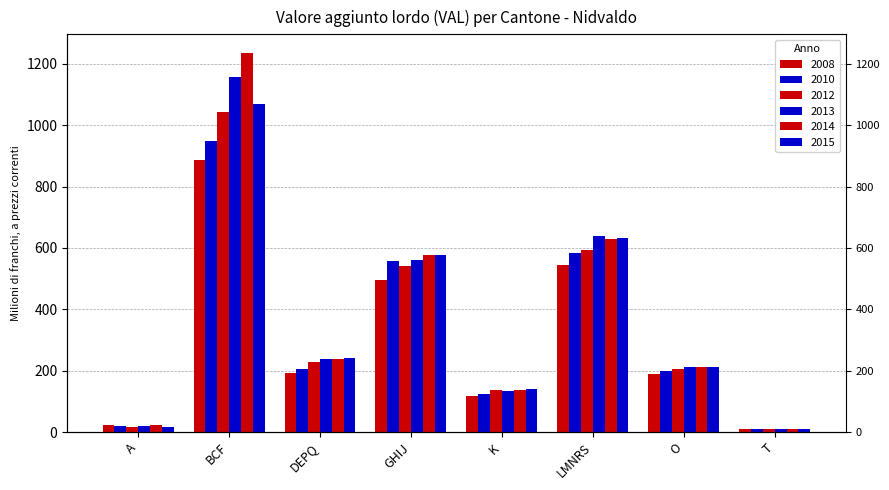

What is the maximum value for 2015?

1068.4